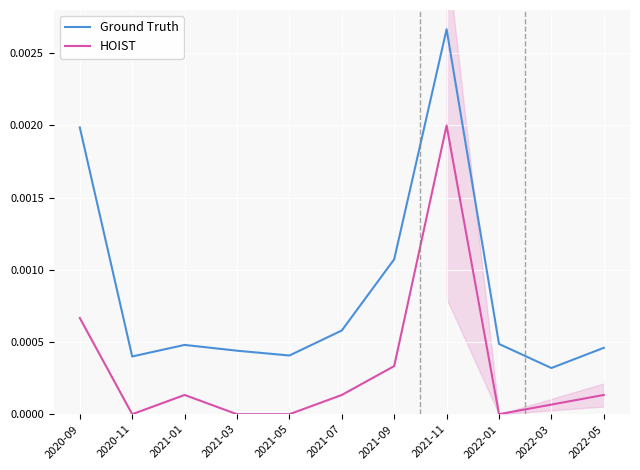

Count the number of data series in this chart.

2